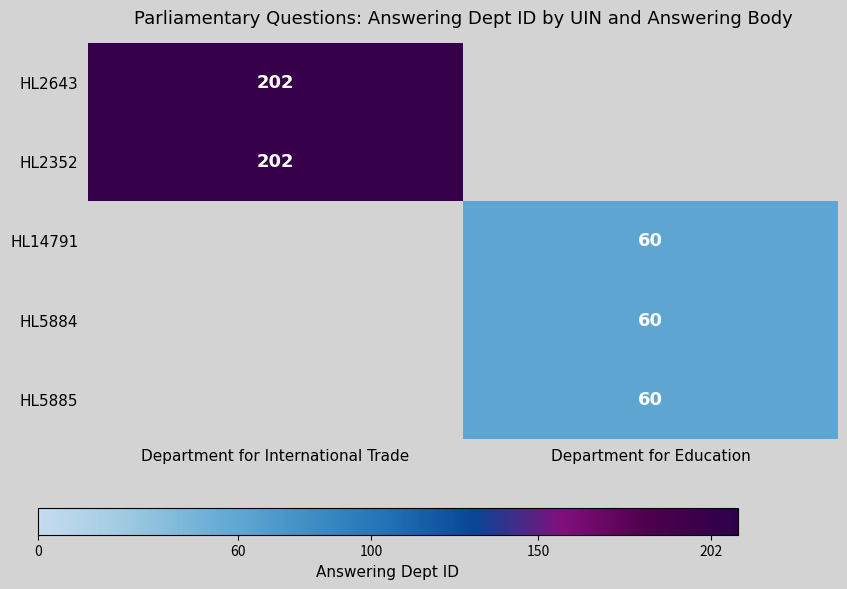

The value of HL14791 at Department for Education is 93. True or false?

False